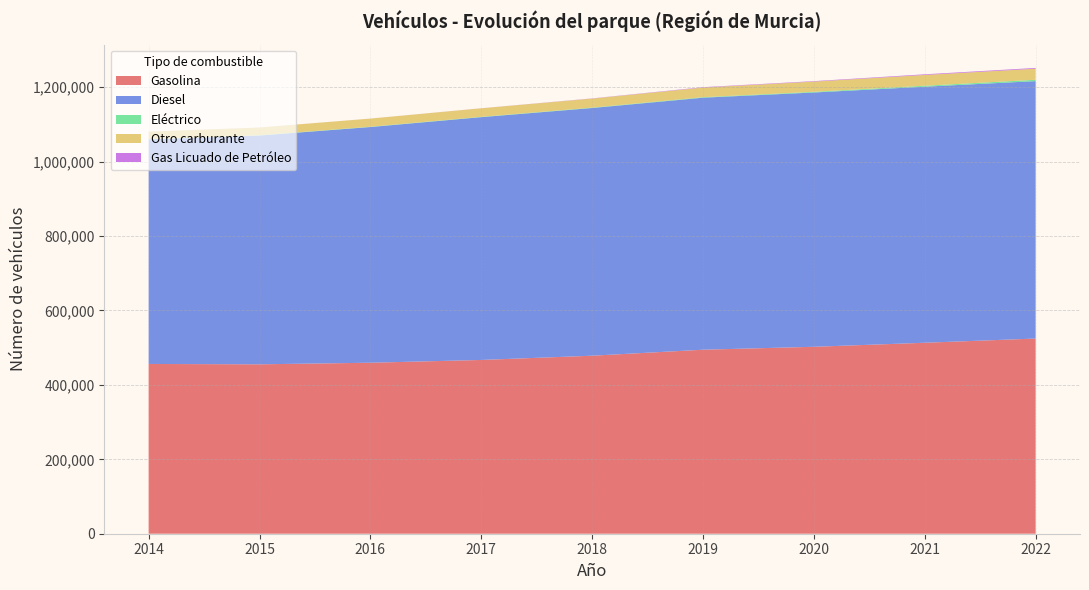

Reading left to right, what are all the values shown in this chart?

Gasolina: 2014=456305	2015=455314	2016=459585	2017=467048	2018=478450	2019=494576	2020=502445	2021=513265	2022=524618
Diesel: 2014=603660	2015=614919	2016=633502	2017=652591	2018=665740	2019=677375	2020=683461	2021=688199	2022=691847
Eléctrico: 2014=717	2015=752	2016=795	2017=895	2018=1075	2019=1374	2020=1851	2021=2630	2022=3622
Otro carburante: 2014=20046	2015=20770	2016=21840	2017=22881	2018=24257	2019=25797	2020=27462	2021=28967	2022=29762
Gas Licuado de Petróleo: 2014=34	2015=53	2016=80	2017=147	2018=515	2019=1052	2020=1217	2021=1720	2022=2079